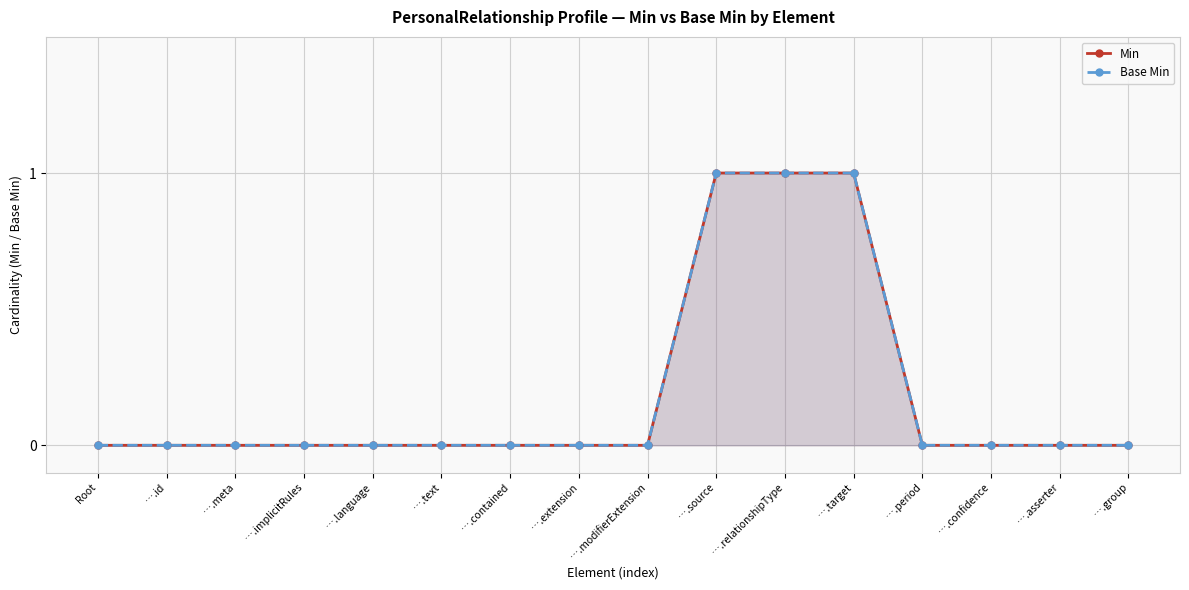

Rank the series by their maximum value, from highest to lowest.

Min, Base Min